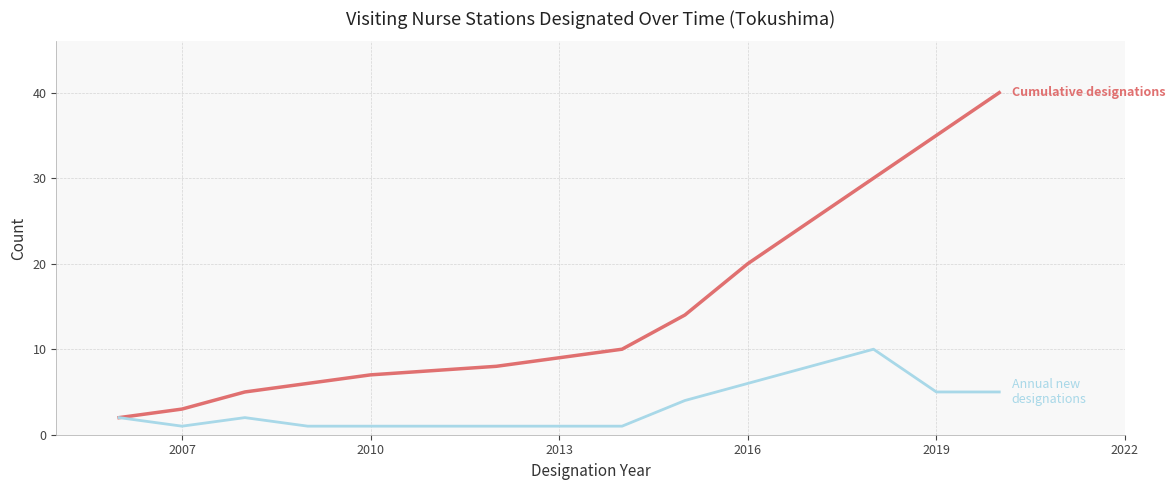

What is the maximum value shown in the chart?

40